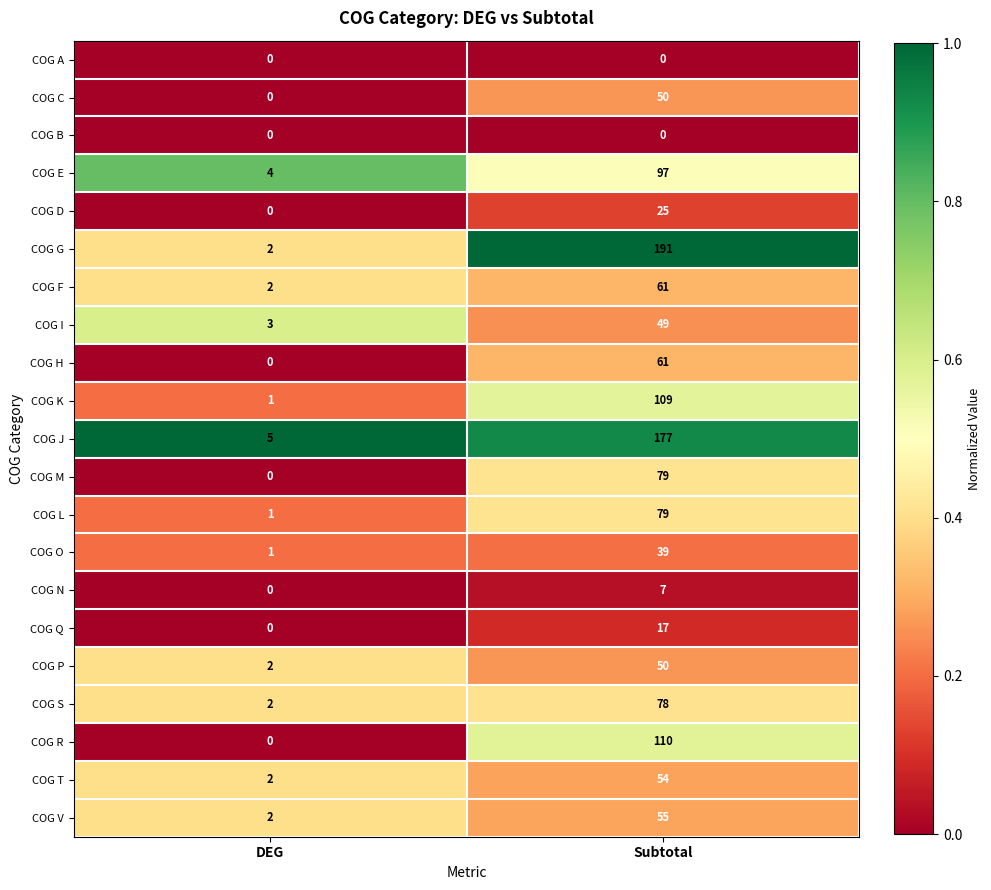

Rank the categories by COG H value from highest to lowest.

Subtotal, DEG